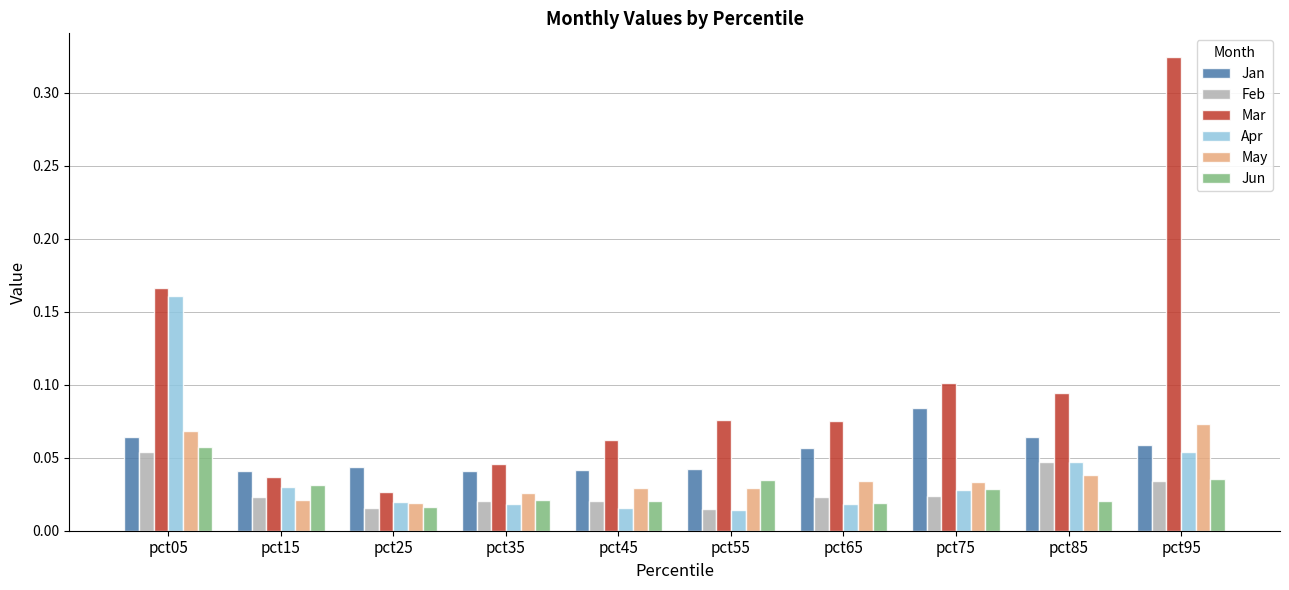

What are all the series names shown in the legend?

Jan, Feb, Mar, Apr, May, Jun